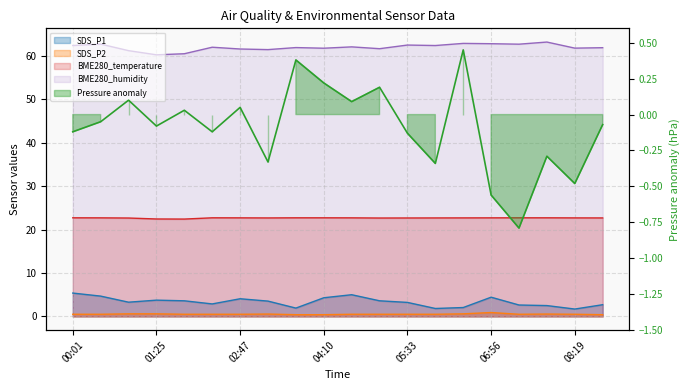

What is the greatest value displayed?

63.2